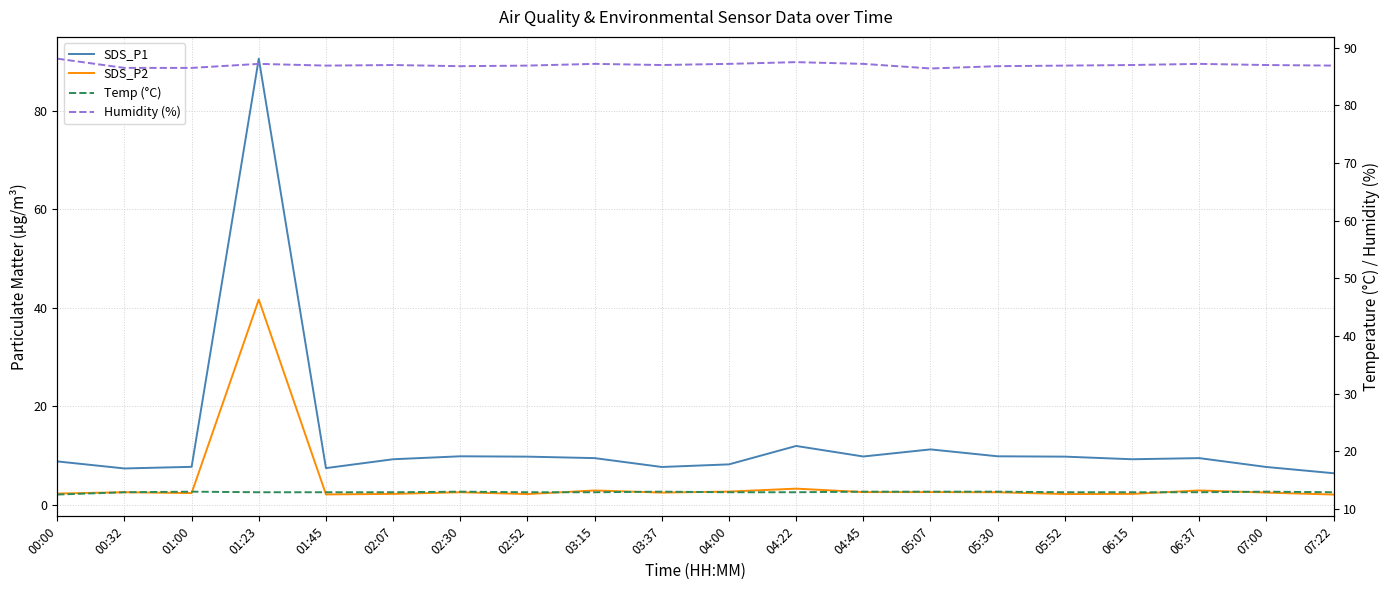

What is the total value across all series at 06:15?

111.4